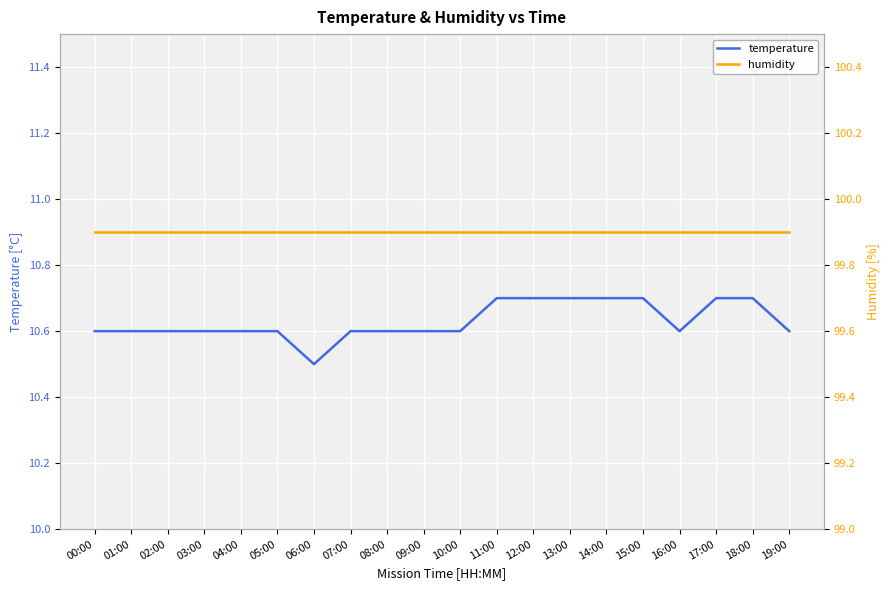

Which series changed the most between 09:00 and 19:00?

temperature